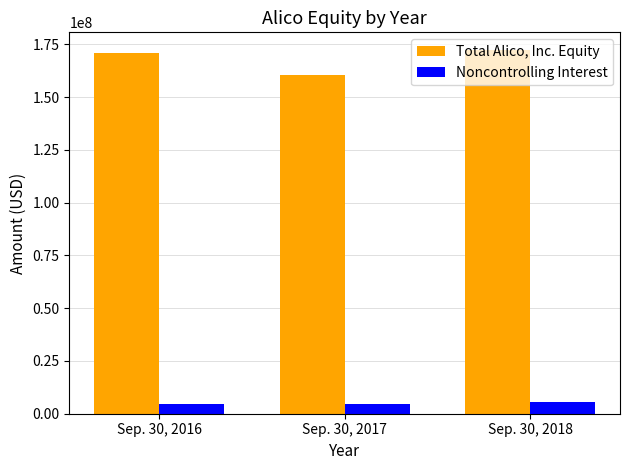

How many bars are there in total?

6